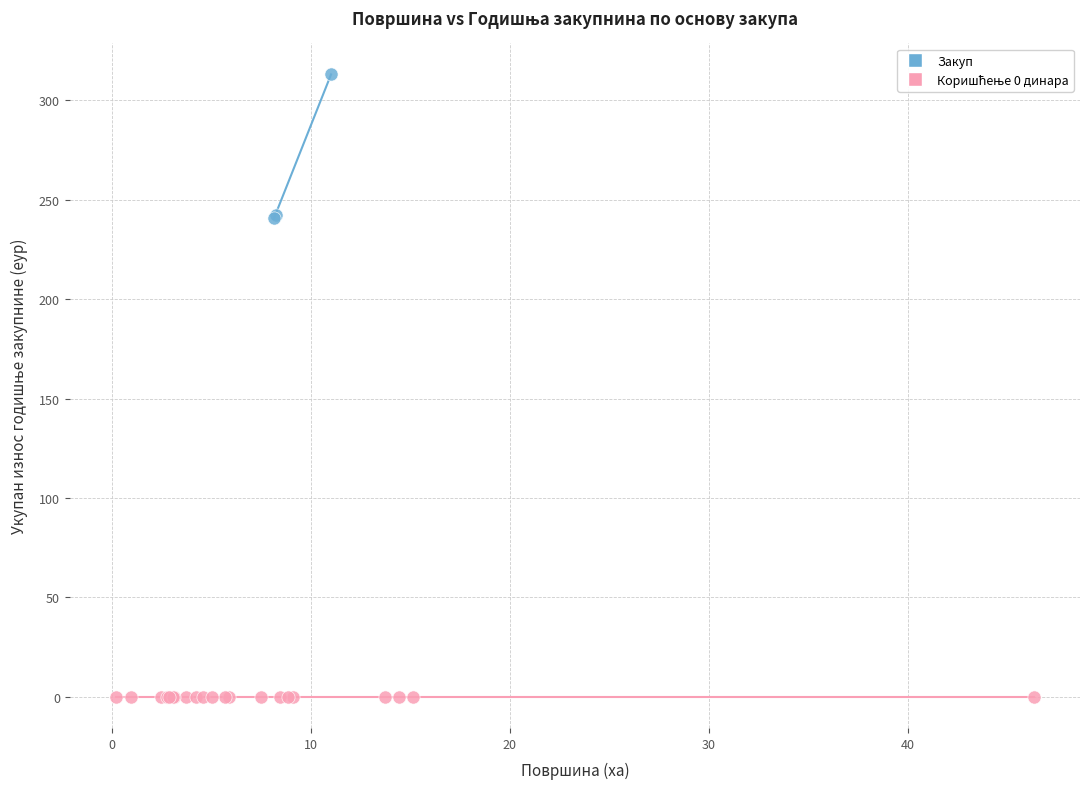

Which series contains the highest Y value?

Закуп